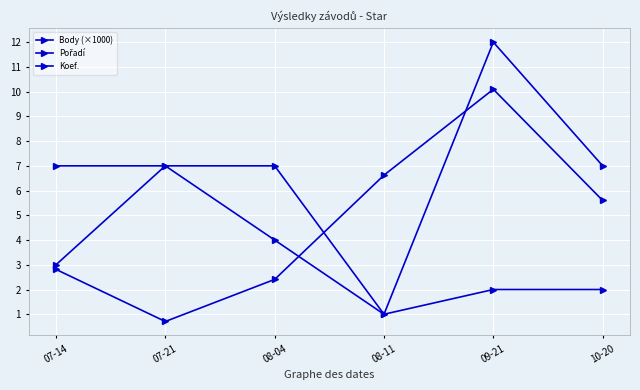

What is the label of the 4th point from the left?

08-11